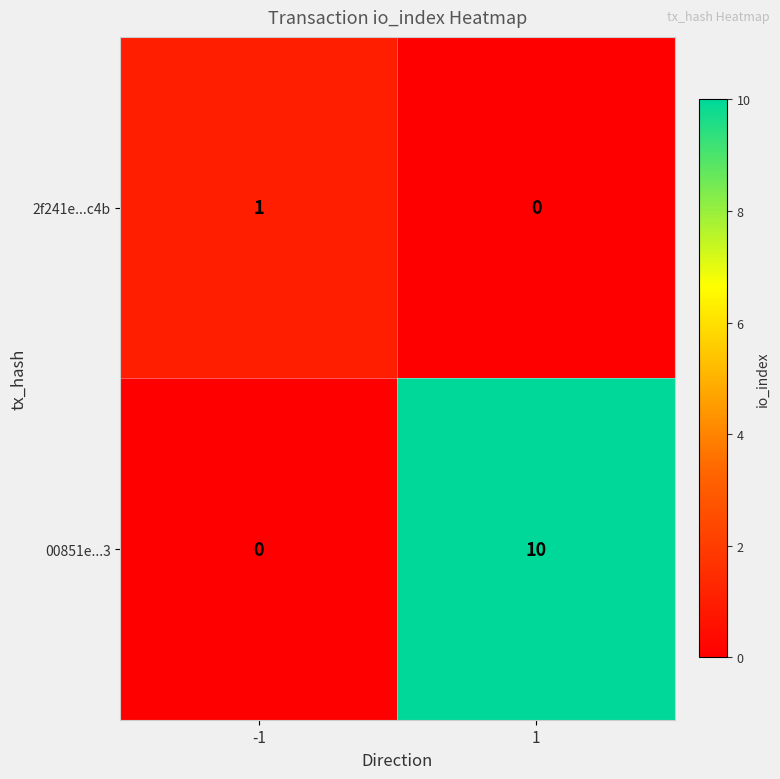

Which series has the largest range (max minus min)?

00851e...3